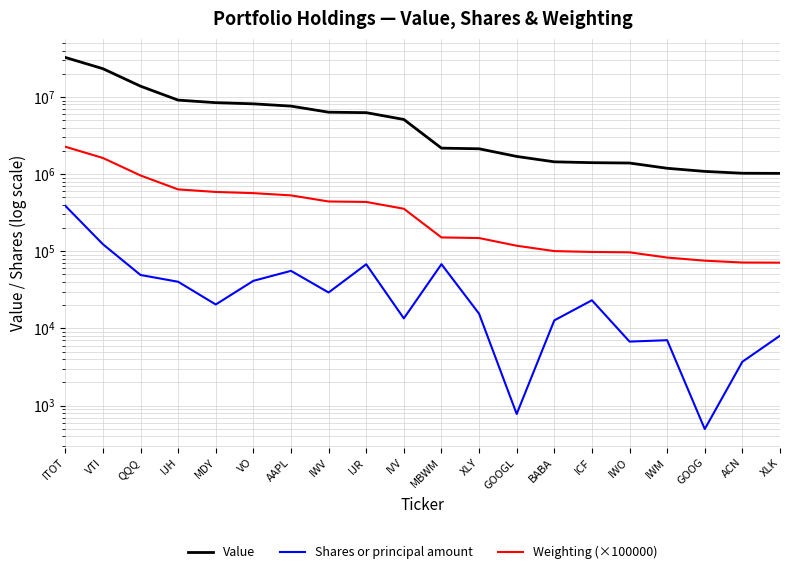

Which series has the largest range (max minus min)?

Value